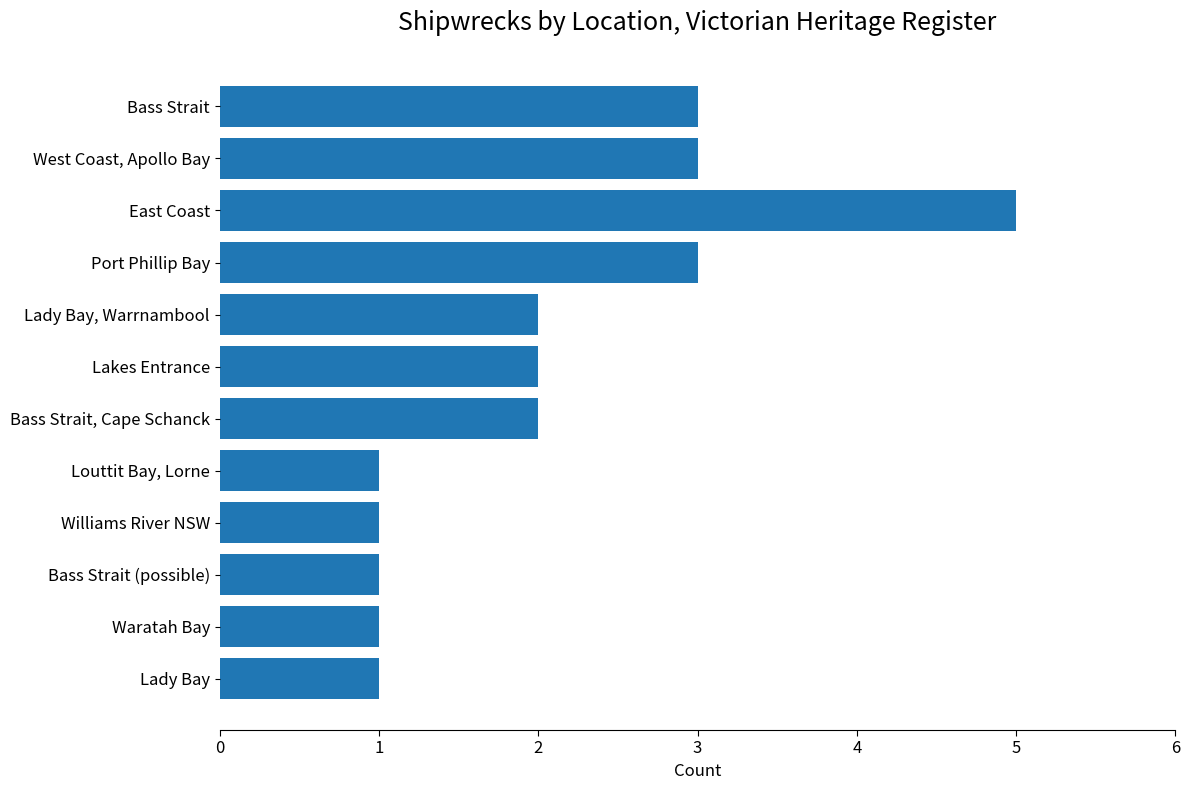

Approximately how many times larger is the value at East Coast compared to Williams River NSW?

5.0